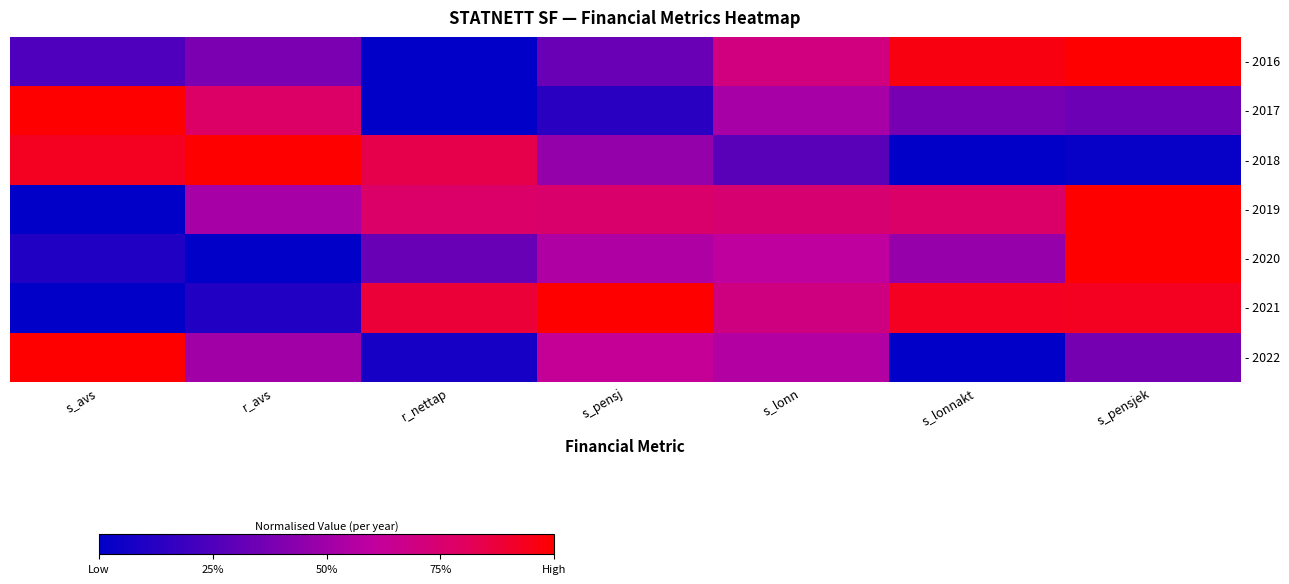

Reading right to left, transcribe all the data shown in this chart.

- 2016: s_pensjek=1.0	s_lonnakt=1.0	s_lonn=0.7	s_pensj=0.3	r_nettap=0.0	r_avs=0.4	s_avs=0.2
- 2017: s_pensjek=0.3	s_lonnakt=0.4	s_lonn=0.5	s_pensj=0.1	r_nettap=0.0	r_avs=0.8	s_avs=1.0
- 2018: s_pensjek=0.0	s_lonnakt=0.0	s_lonn=0.3	s_pensj=0.5	r_nettap=0.8	r_avs=1.0	s_avs=0.9
- 2019: s_pensjek=1.0	s_lonnakt=0.8	s_lonn=0.7	s_pensj=0.8	r_nettap=0.8	r_avs=0.5	s_avs=0.0
- 2020: s_pensjek=1.0	s_lonnakt=0.5	s_lonn=0.6	s_pensj=0.5	r_nettap=0.3	r_avs=0.0	s_avs=0.1
- 2021: s_pensjek=0.9	s_lonnakt=0.9	s_lonn=0.7	s_pensj=1.0	r_nettap=0.9	r_avs=0.1	s_avs=0.0
- 2022: s_pensjek=0.4	s_lonnakt=0.0	s_lonn=0.6	s_pensj=0.6	r_nettap=0.1	r_avs=0.5	s_avs=1.0